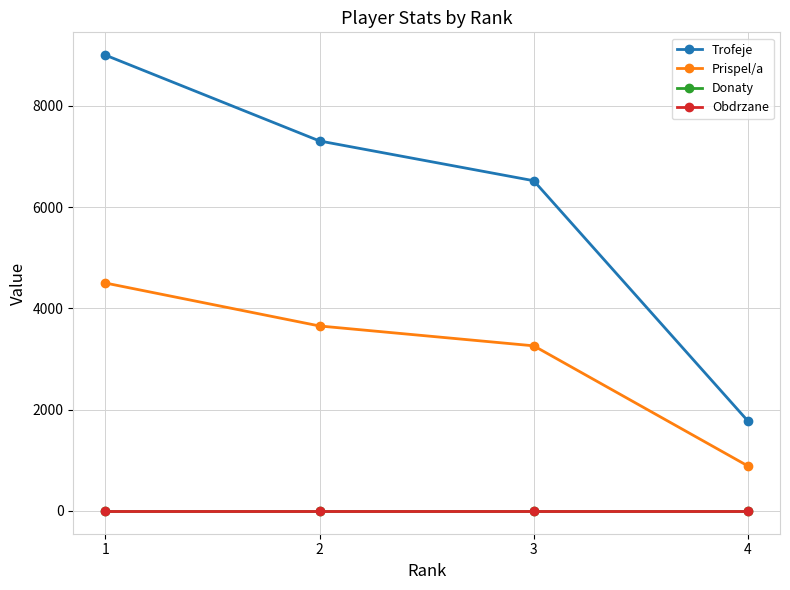

Does the chart have visible grid lines?

Yes